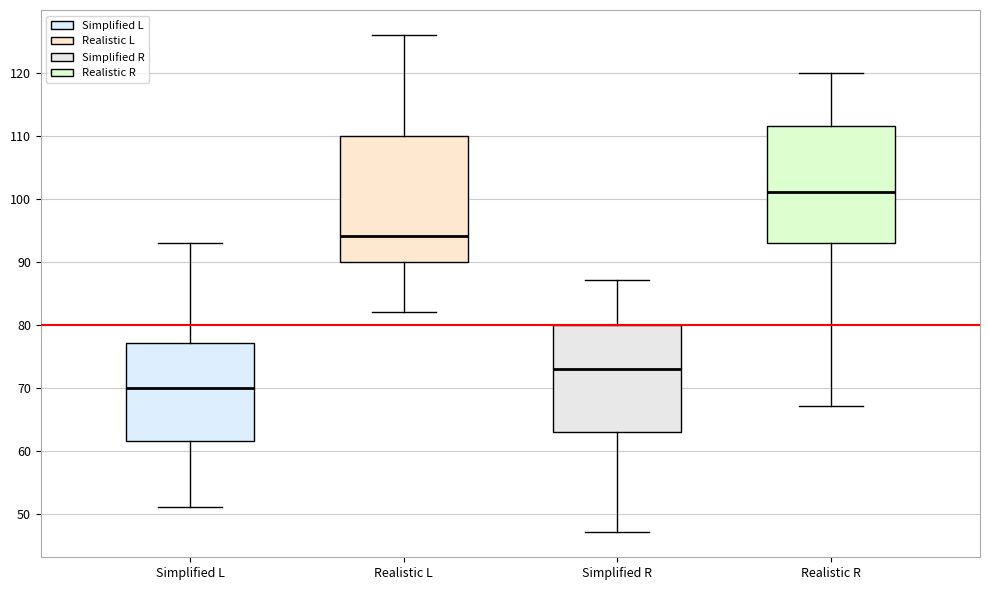

Comparing the boxes themselves (not the whiskers), which one is the tallest?

Realistic L